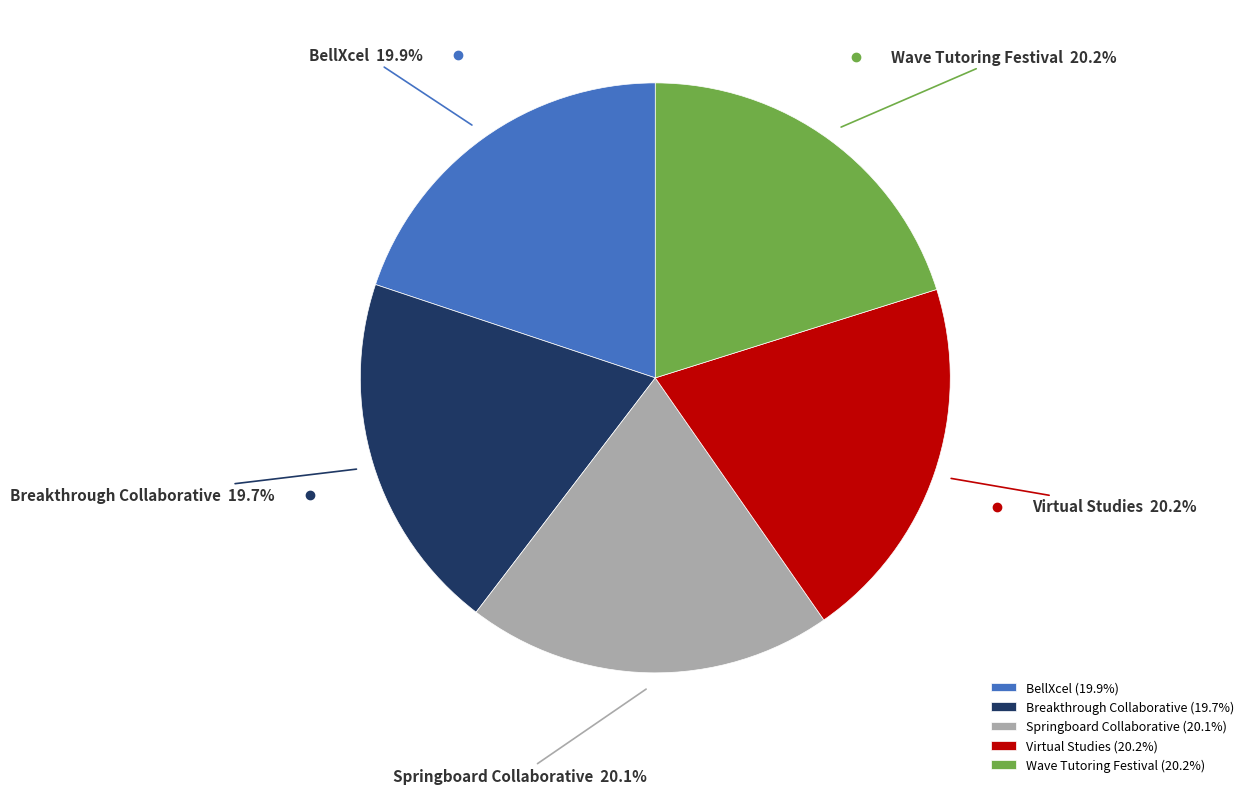

What is the ratio of the value at Breakthrough Collaborative to the value at Springboard Collaborative?

1.0